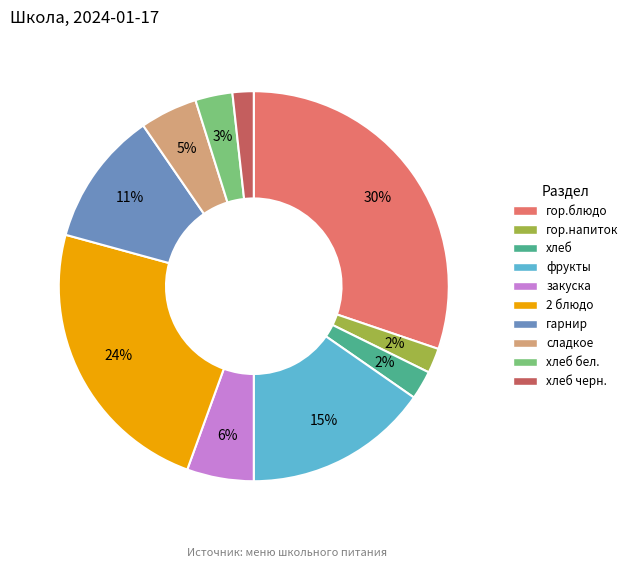

To the nearest percent, what is the difference between the largest and smallest slice percentages?

28%